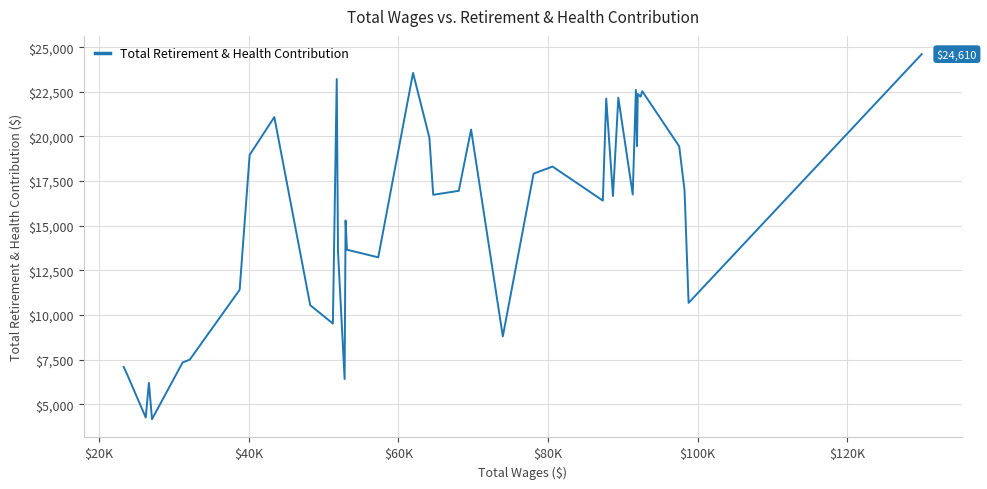

What is the smallest value displayed?

4172